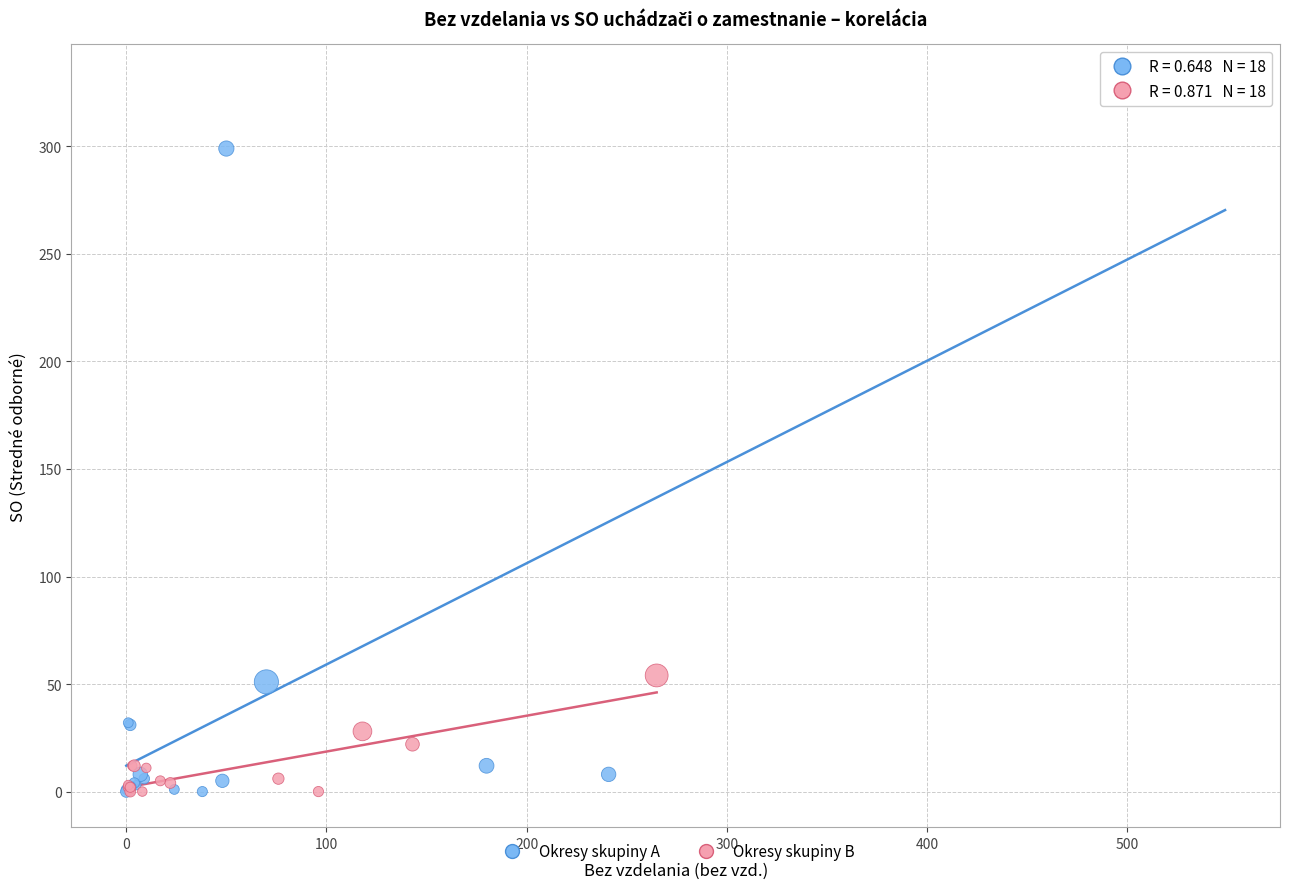

Which series reaches the maximum Y coordinate?

Okresy skupiny A